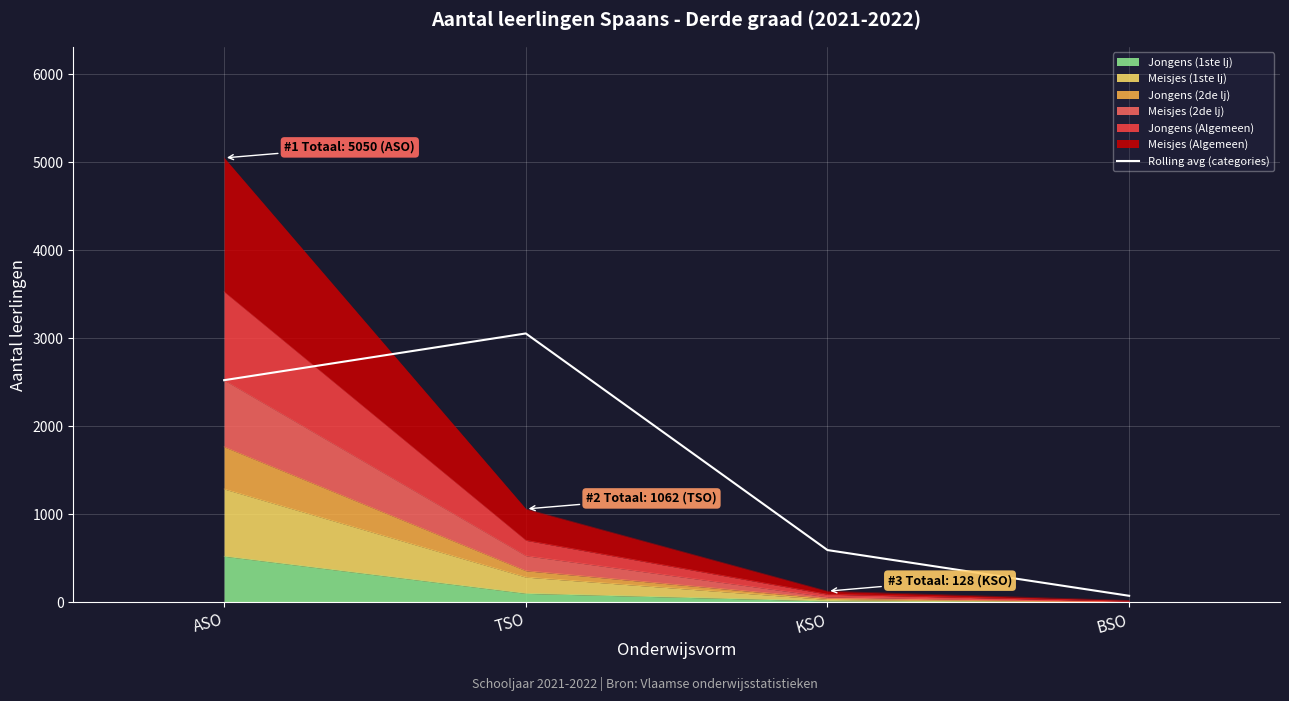

What is the greatest value displayed?

3056.0